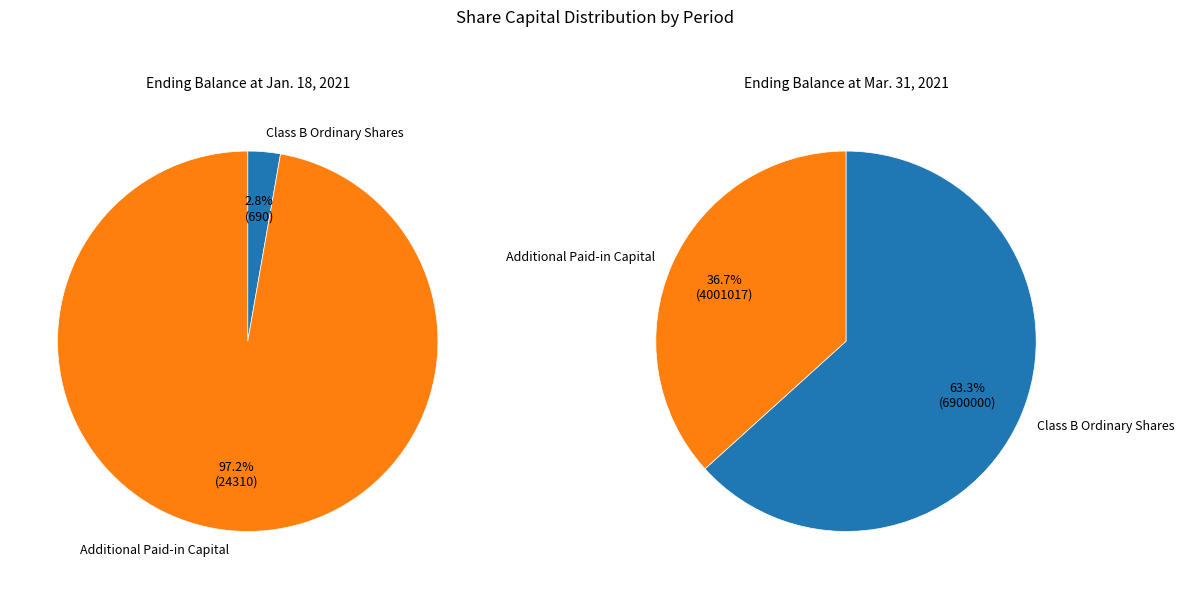

Rank the categories by Additional Paid-in Capital value from highest to lowest.

Ending Balance at Mar. 31, 2021, Ending Balance at Jan. 18, 2021